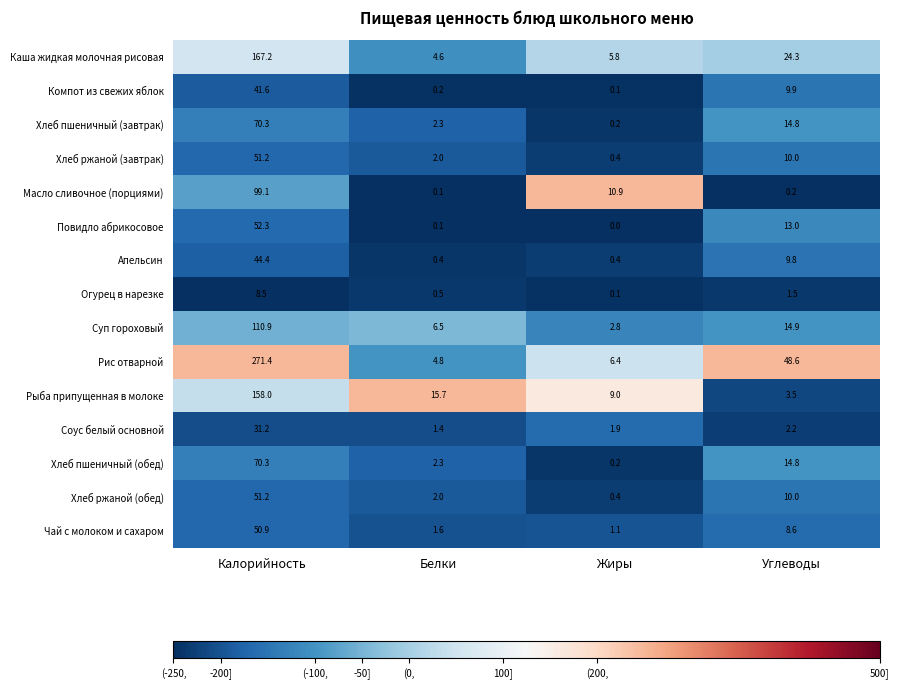

Between Калорийность and Углеводы, which series saw the biggest shift?

Рис отварной